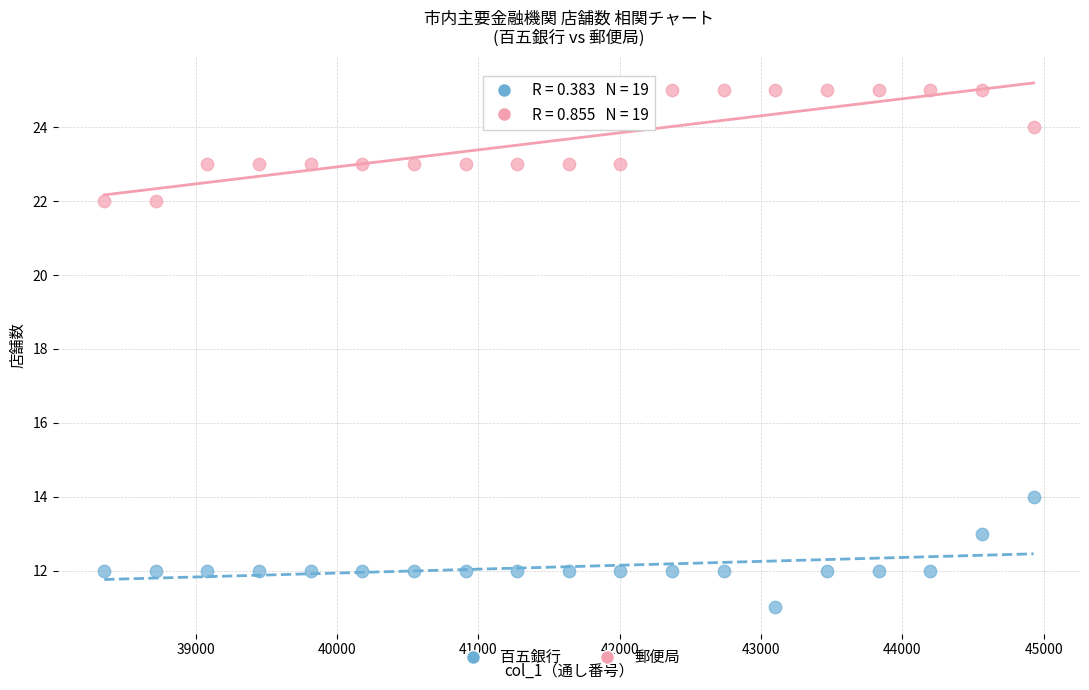

Which series contains the lowest Y value?

百五銀行